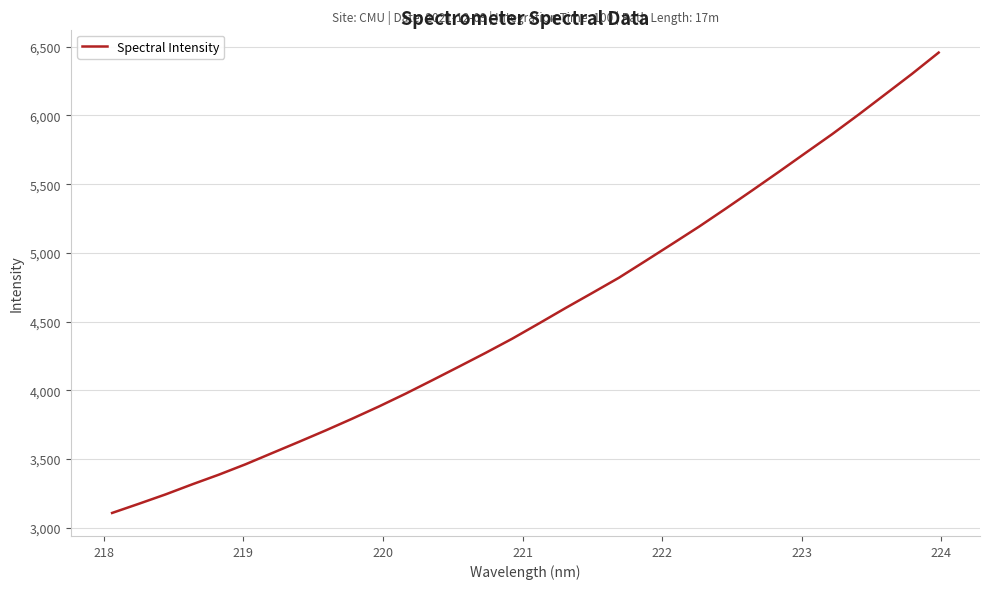

What is the minimum value shown in the chart?

3107.2